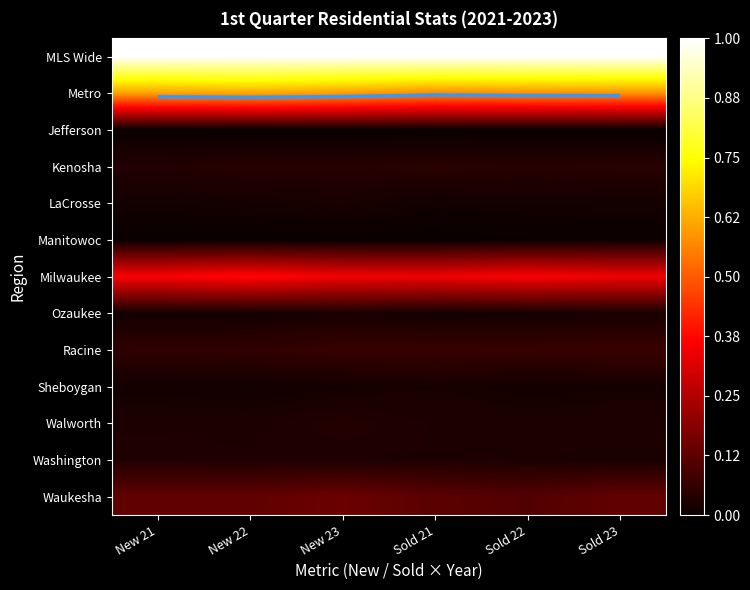

Between Sold 21 and Sold 22, which series saw the biggest shift?

Milwaukee